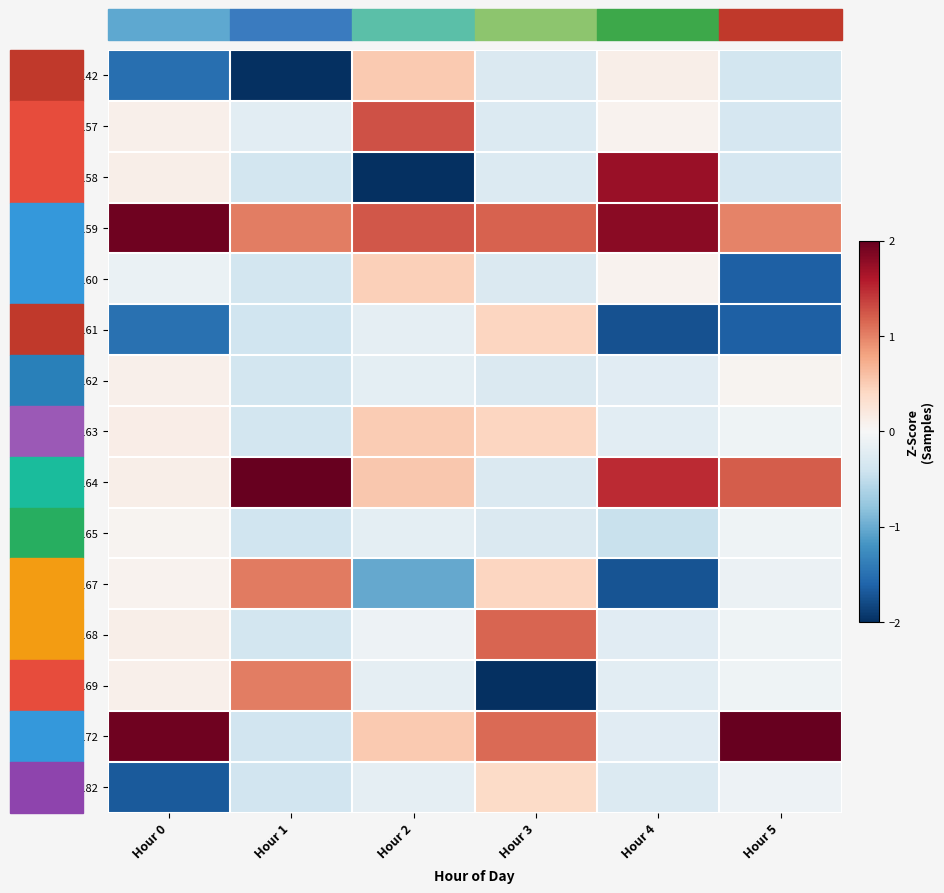

Which category has the highest value across all series?

Hour 1